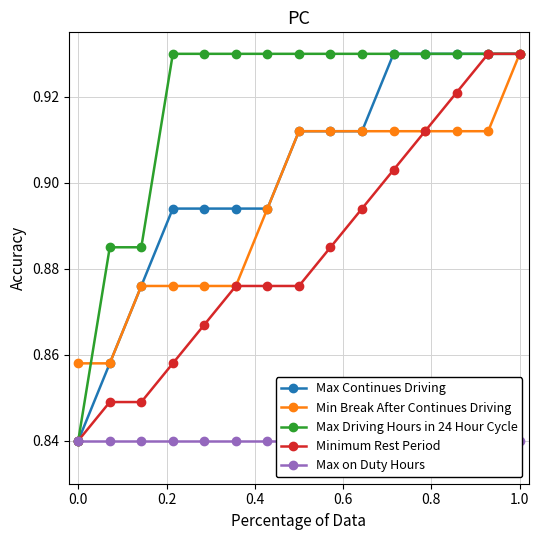

True or false: Max Driving Hours in 24 Hour Cycle and Max on Duty Hours intersect in this chart.

False